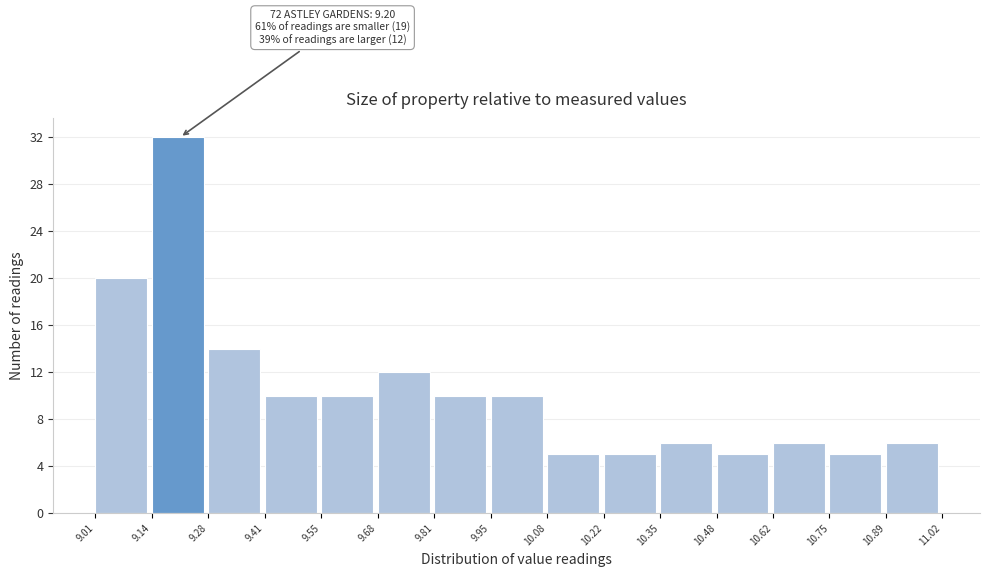

Which range on the x-axis has the tallest bar?

9.14 to 9.28